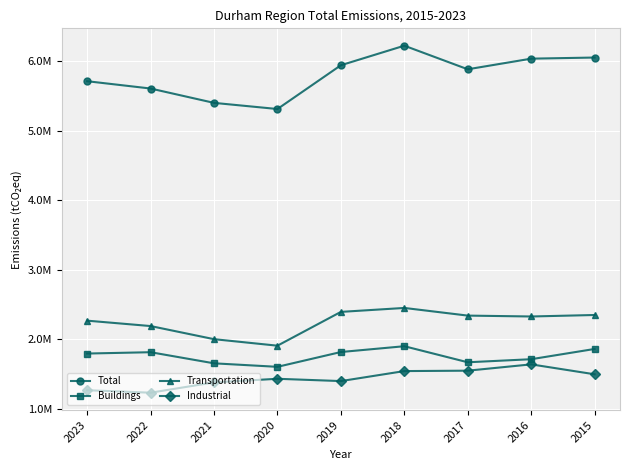

Is the value of Buildings at 2015 greater than the value of Total at 2016?

No